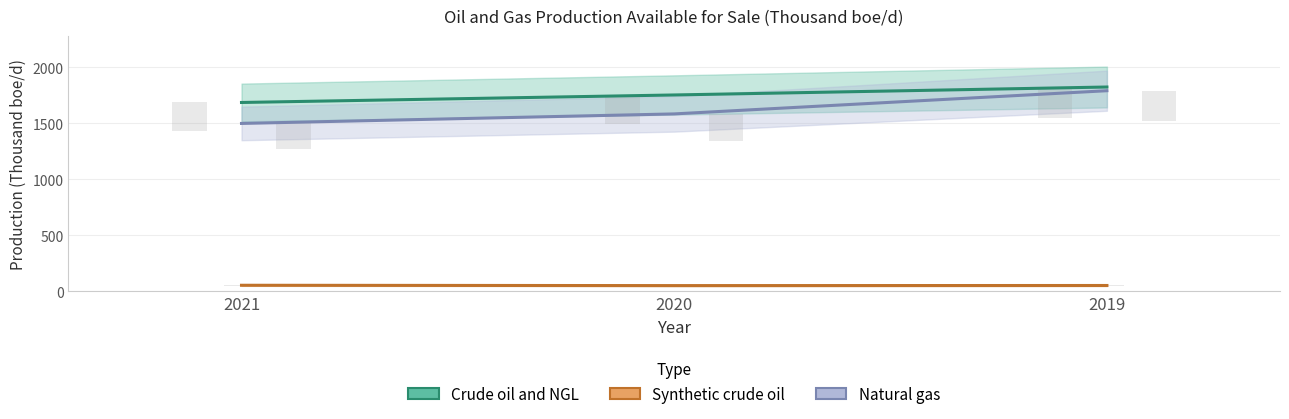

How many groups of bars are there?

3